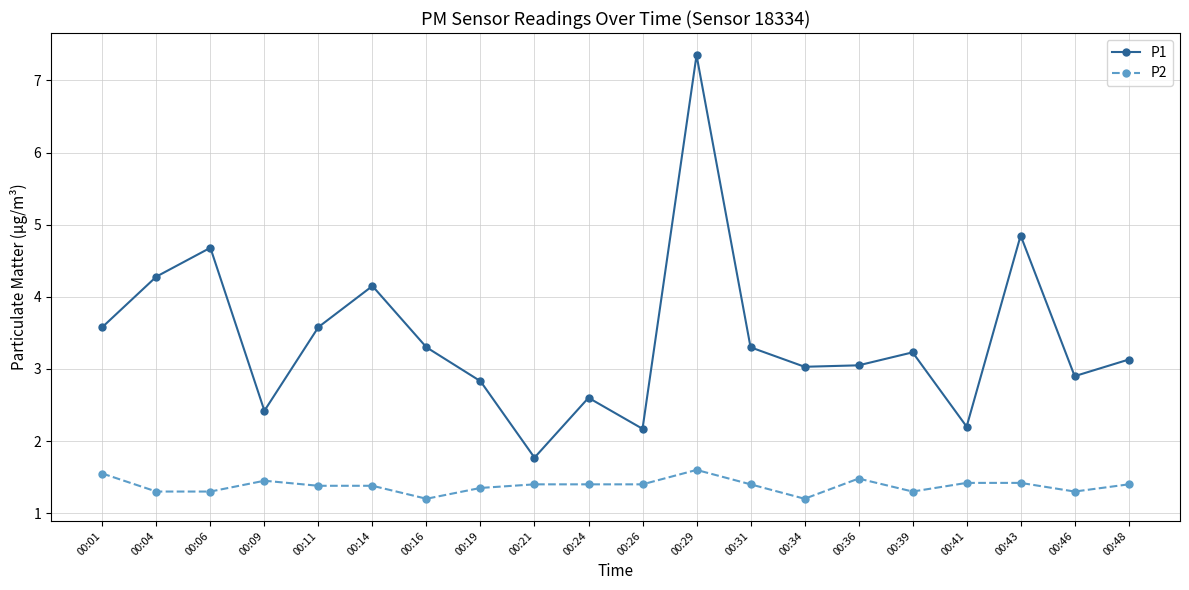

Is the value of P1 at 00:19 greater than the value of P2 at 00:06?

Yes